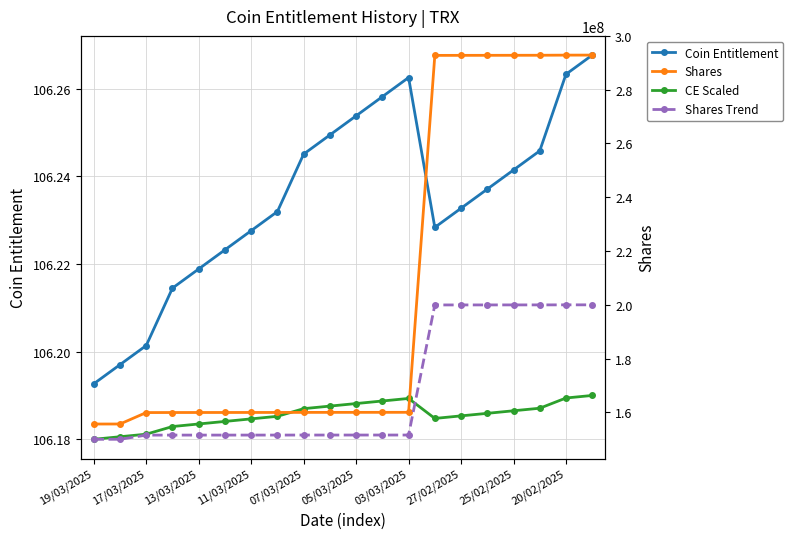

What are all the series names shown in the legend?

Coin Entitlement, CE Scaled, Shares, Shares Trend